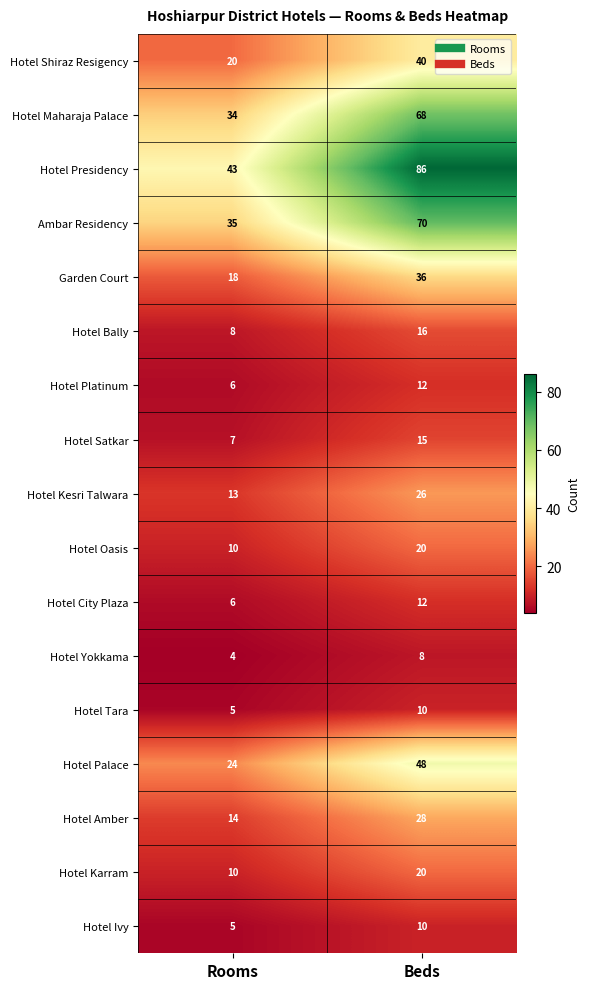

Between Rooms and Beds, which series saw the biggest shift?

Hotel Presidency